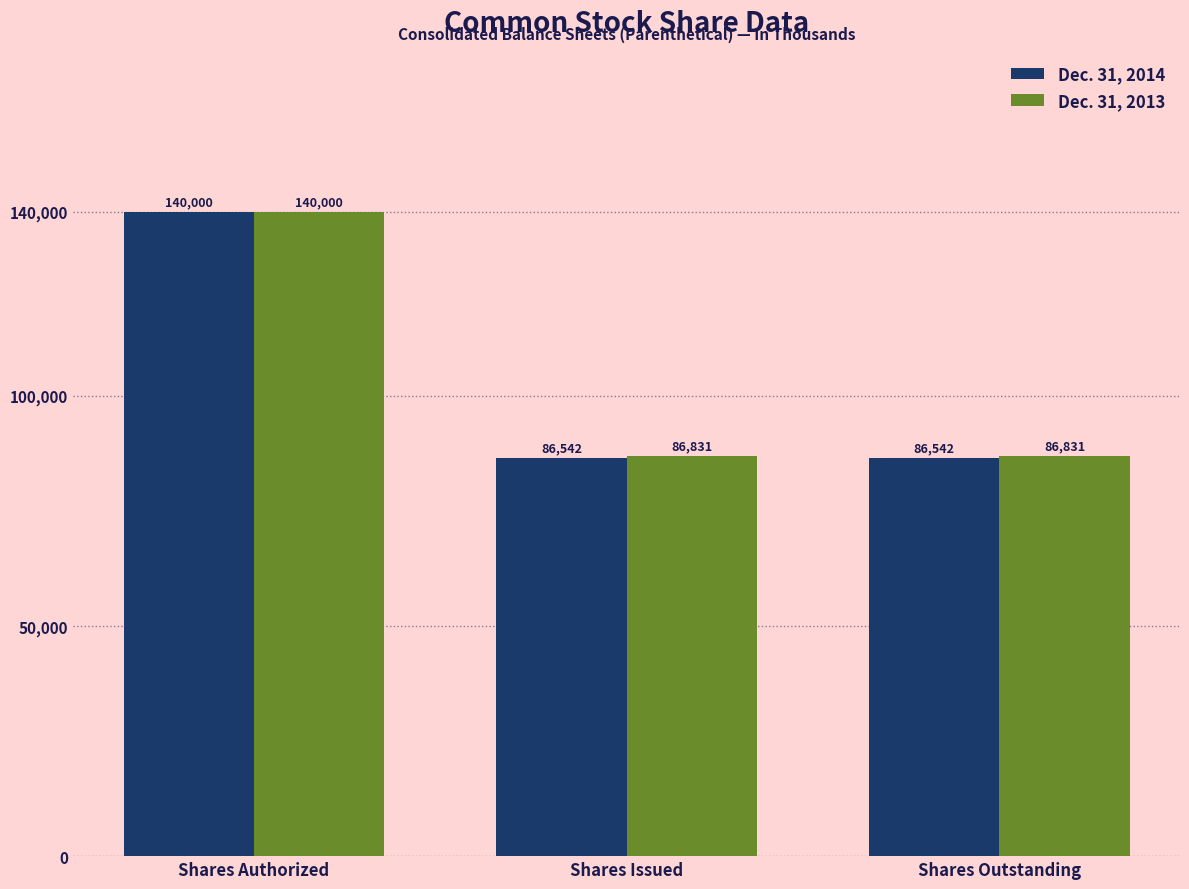

Does the chart contain stacked bars?

No